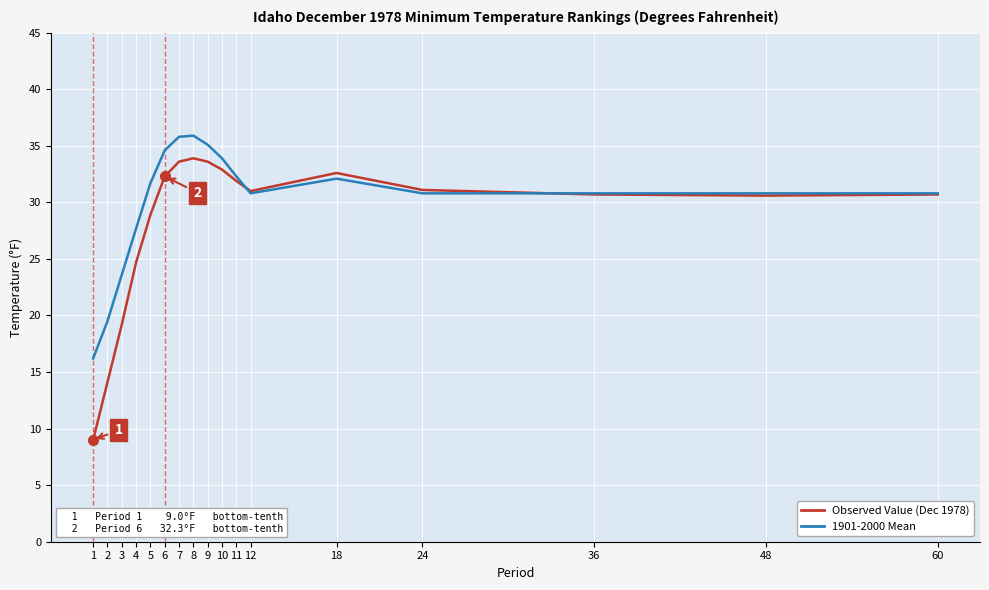

What is the maximum value shown in the chart?

35.9